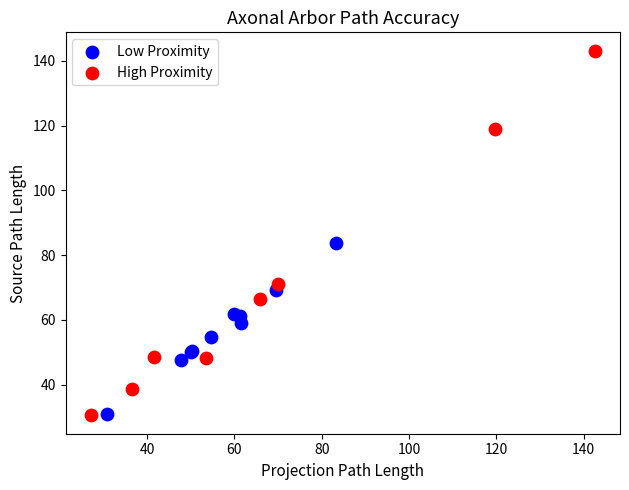

Which series has the largest Y range (max minus min)?

High Proximity